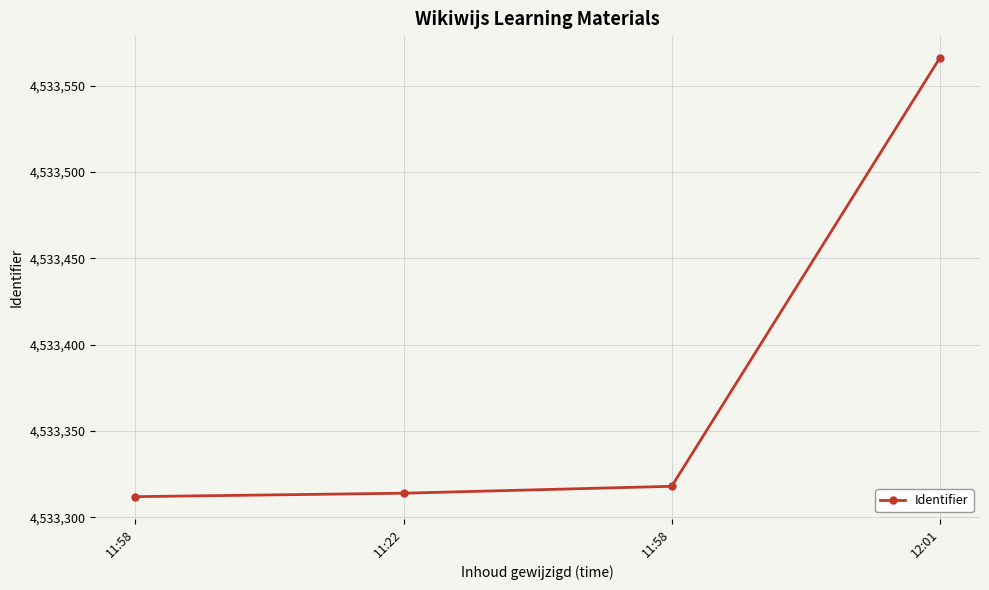

Rank the categories by value from lowest to highest.

11:58, 11:22, 11:58, 12:01